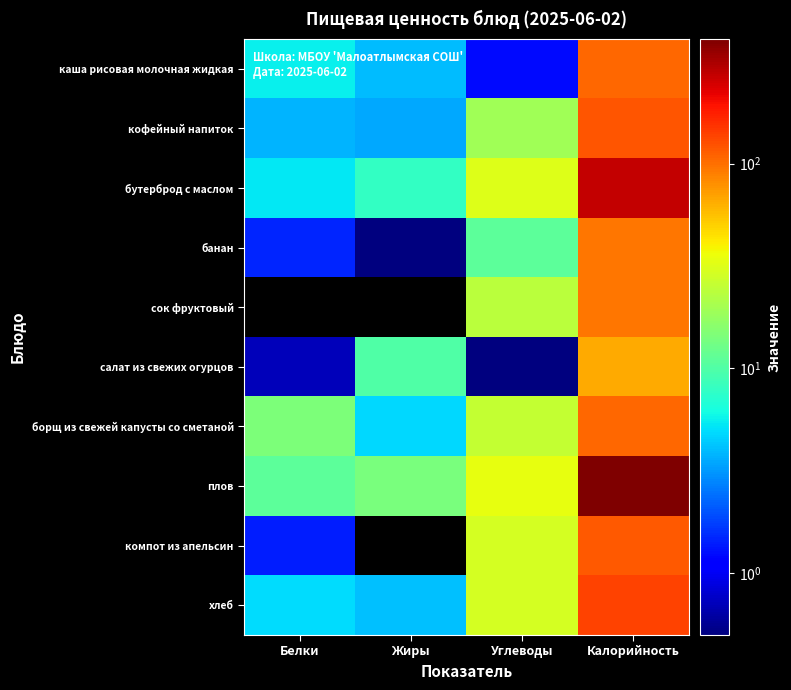

Reading left to right, what are all the values shown in this chart?

каша рисовая молочная жидкая: Белки=5.7	Жиры=4.0	Углеводы=1.2	Калорийность=104.1
кофейный напиток: Белки=3.8	Жиры=3.5	Углеводы=19.1	Калорийность=118.7
бутерброд с маслом: Белки=5.4	Жиры=7.8	Углеводы=31.8	Калорийность=271.9
банан: Белки=1.5	Жиры=0.5	Углеводы=11.0	Калорийность=95.0
сок фруктовый: Белки=0.0	Жиры=0.0	Углеводы=23.4	Калорийность=94.0
салат из свежих огурцов: Белки=0.7	Жиры=10.1	Углеводы=0.3	Калорийность=65.2
борщ из свежей капусты со сметаной: Белки=14.3	Жиры=4.8	Углеводы=25.7	Калорийность=104.2
плов: Белки=11.0	Жиры=14.0	Углеводы=34.2	Калорийность=405.1
компот из апельсин: Белки=1.4	Жиры=0.0	Углеводы=29.0	Калорийность=116.2
хлеб: Белки=5.0	Жиры=4.1	Углеводы=28.9	Калорийность=135.6